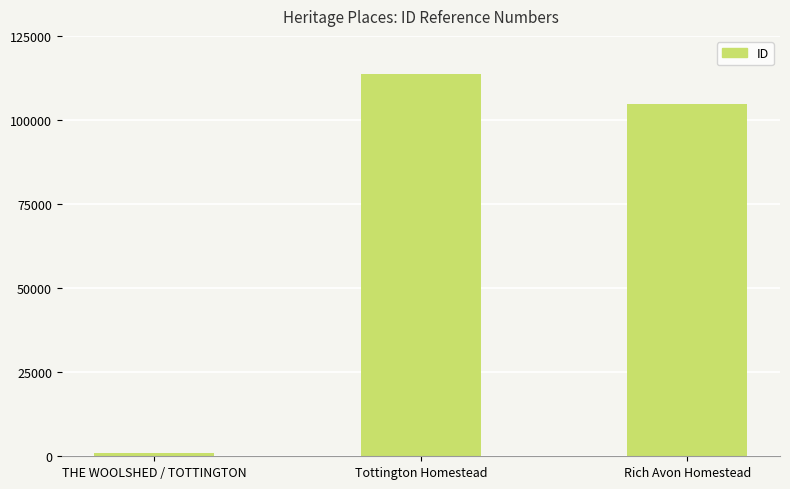

What is the average value?

73214